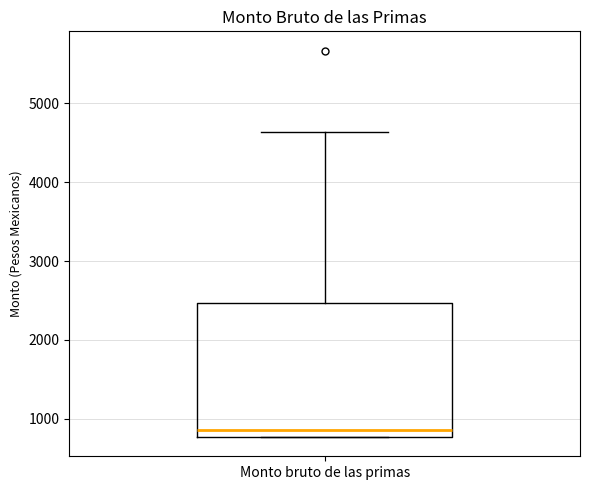

Read this box plot against the y-axis: the position of the median line, the range covered by the box, and the ends of both whiskers. The values are not printed on the chart, so give them approximately, as read against the axis.

median 900, box 800 to 2500, whiskers 800 to 4600